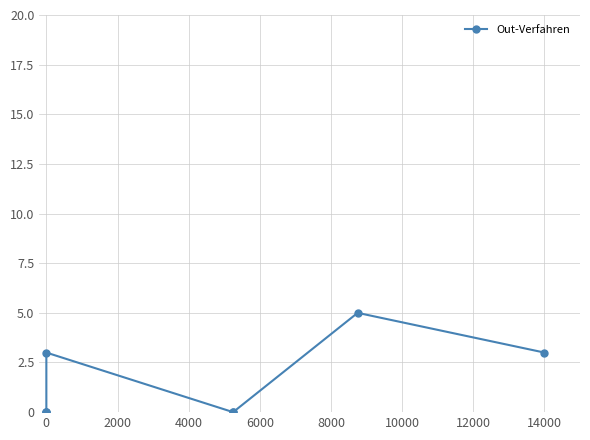

Does the chart display data point markers on the line(s)?

Yes